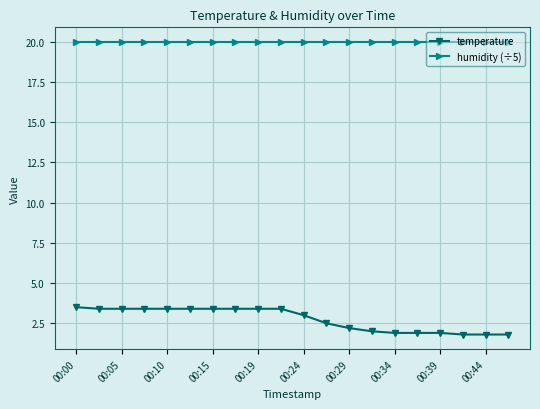

What is the sum of all temperature values?

54.9